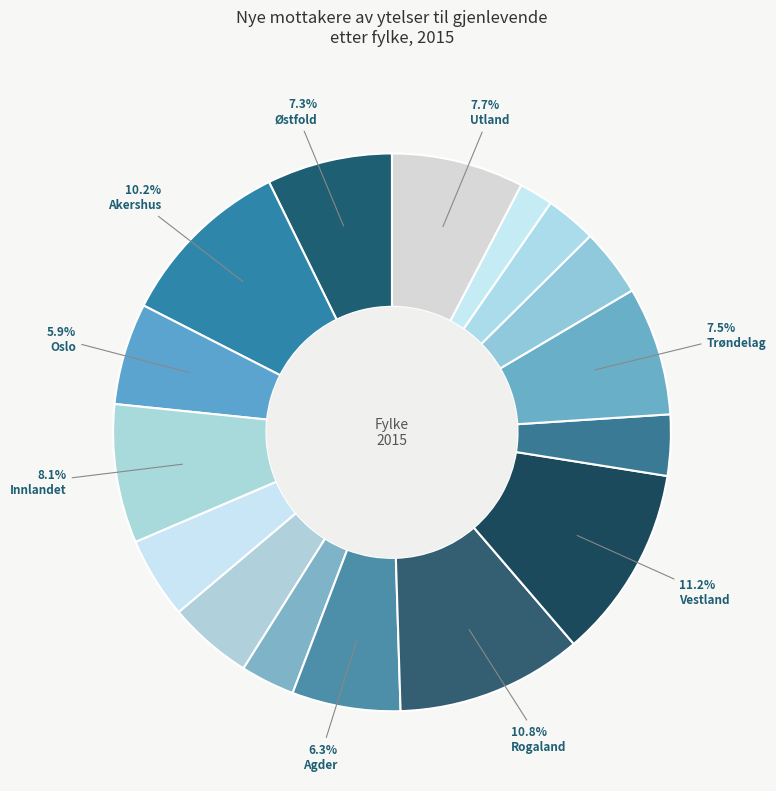

How many segments does this pie chart have?

16